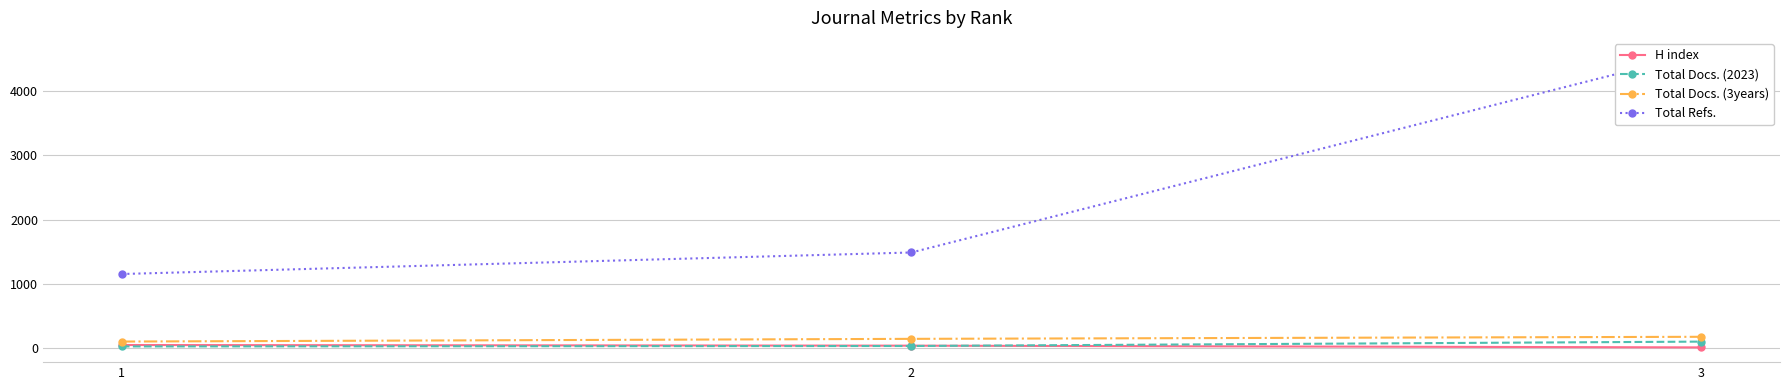

Where is H index nearest to the value 28?

2